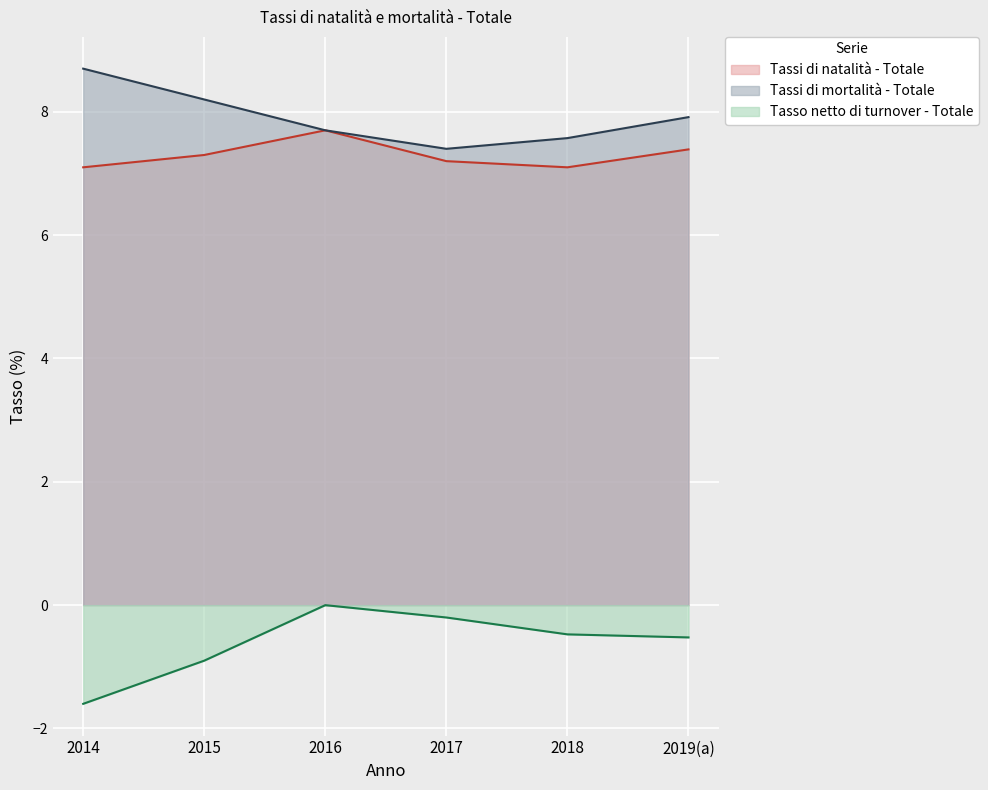

The value of Tassi di mortalità - Totale at 2018 is 7.6. True or false?

True